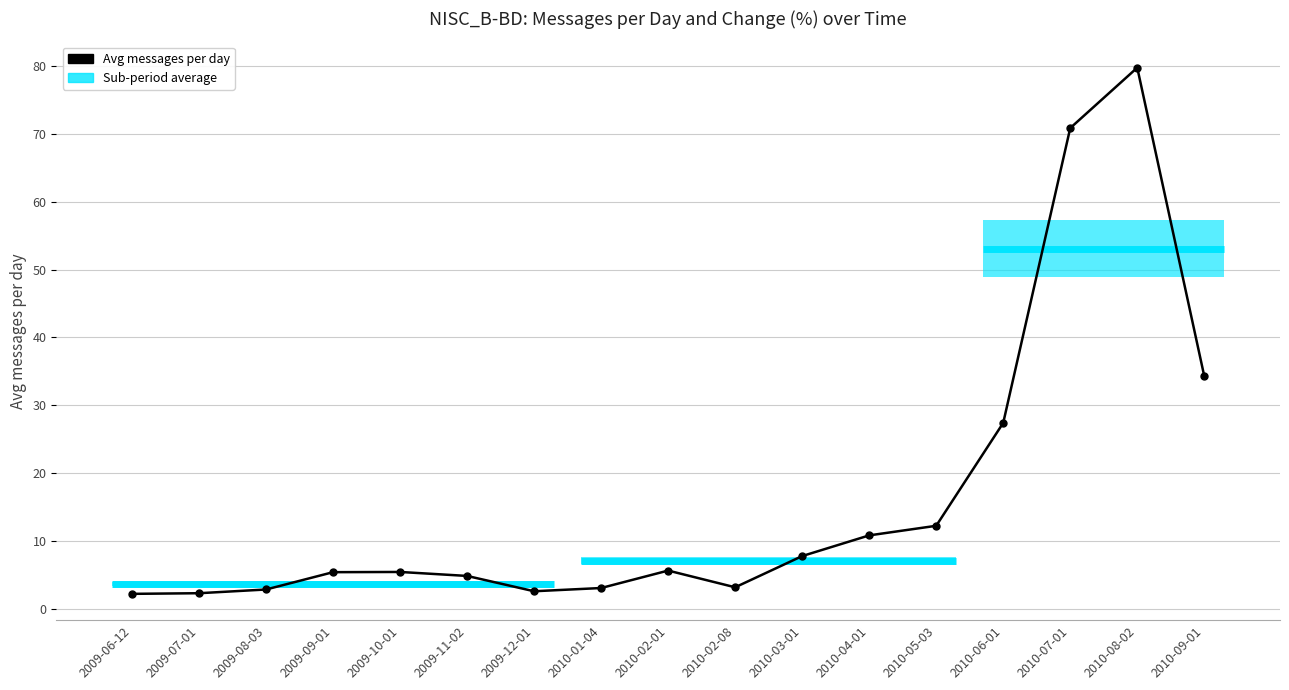

What is the sum of the values at 2010-02-08 and 2009-12-01?

5.7